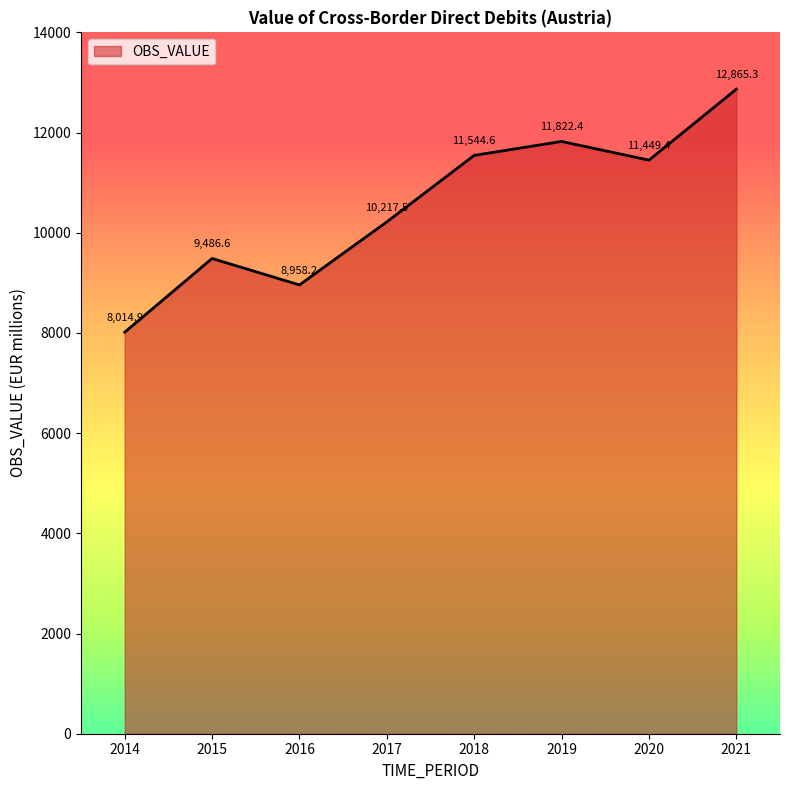

How many interior local peaks (higher than both neighbors) does the data have?

2